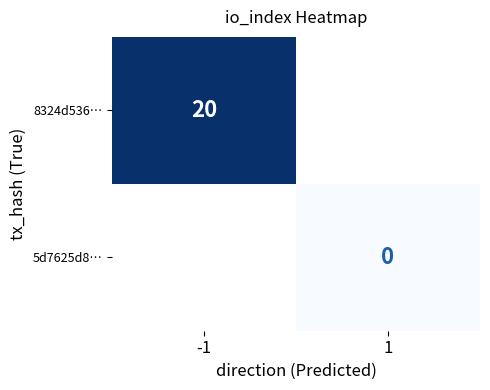

At which category does the chart reach its peak across all series?

-1